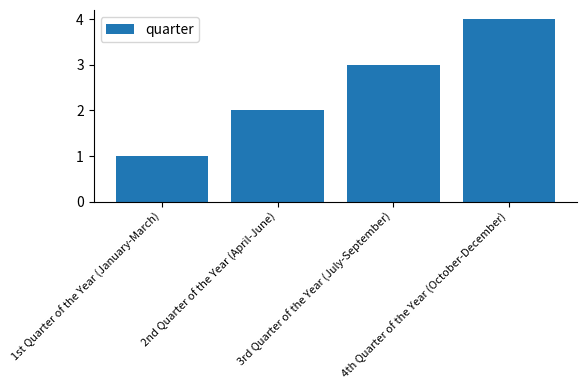

How many data points does each series have?

4